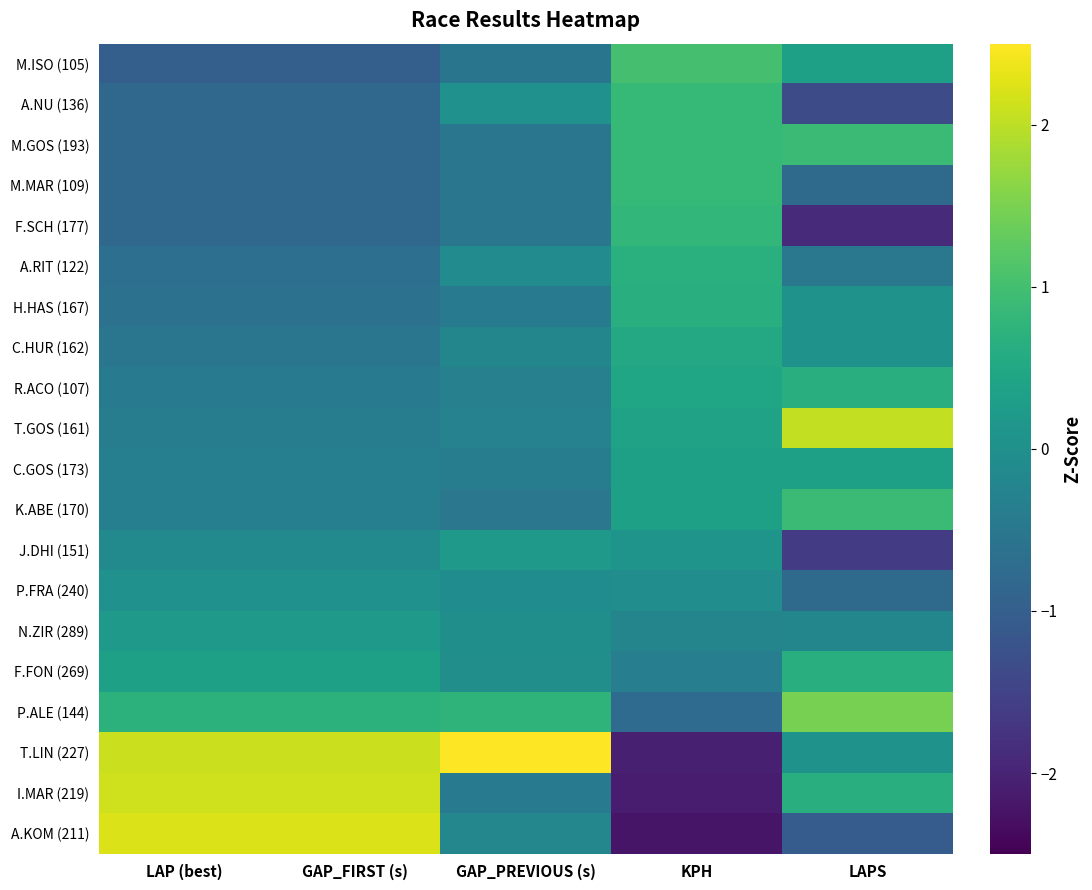

Which series has the largest total across all categories?

T.LIN (227)